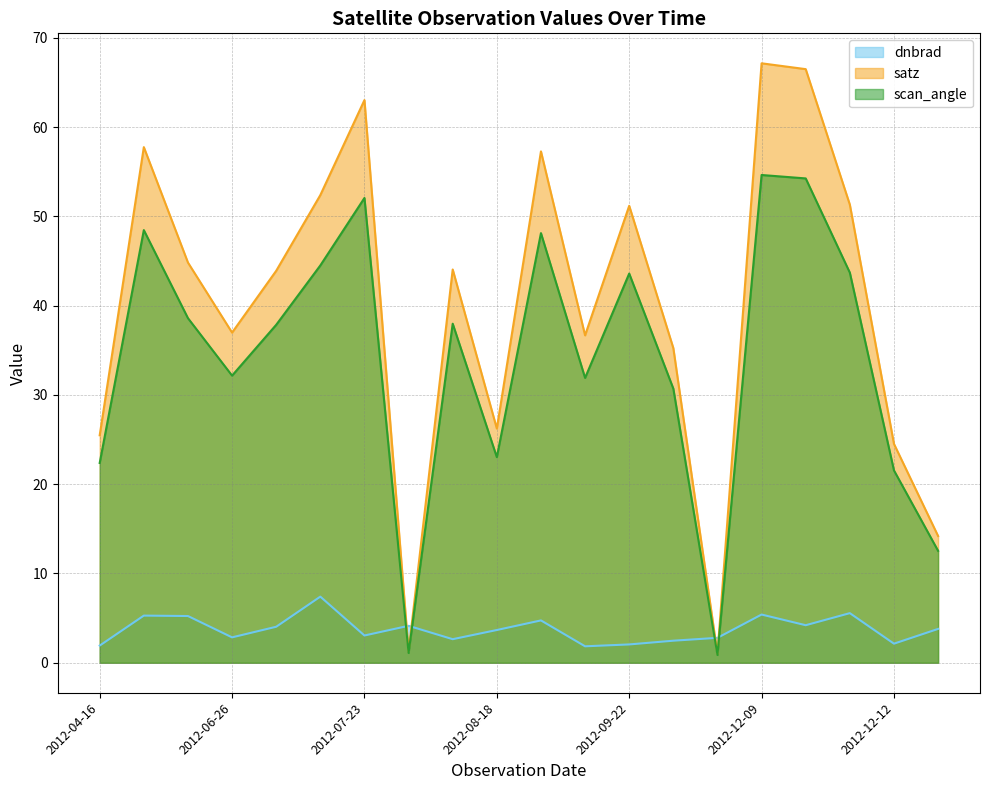

Which series has the largest total across all categories?

satz